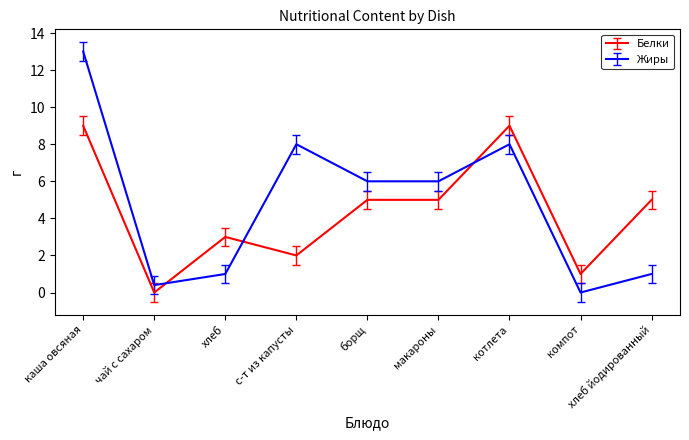

What is the difference between the maximum and second lowest values in the Жиры series?

12.6